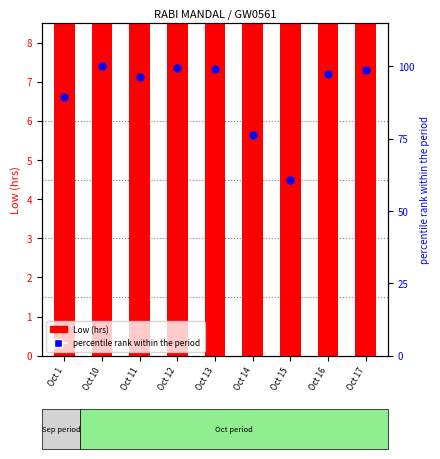

What are all the series names shown in the legend?

Low (hrs), percentile rank within the period